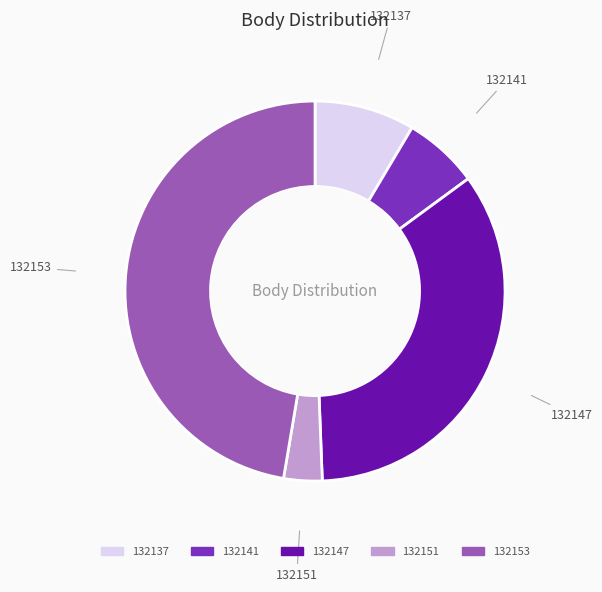

How many slices are in this pie chart?

5